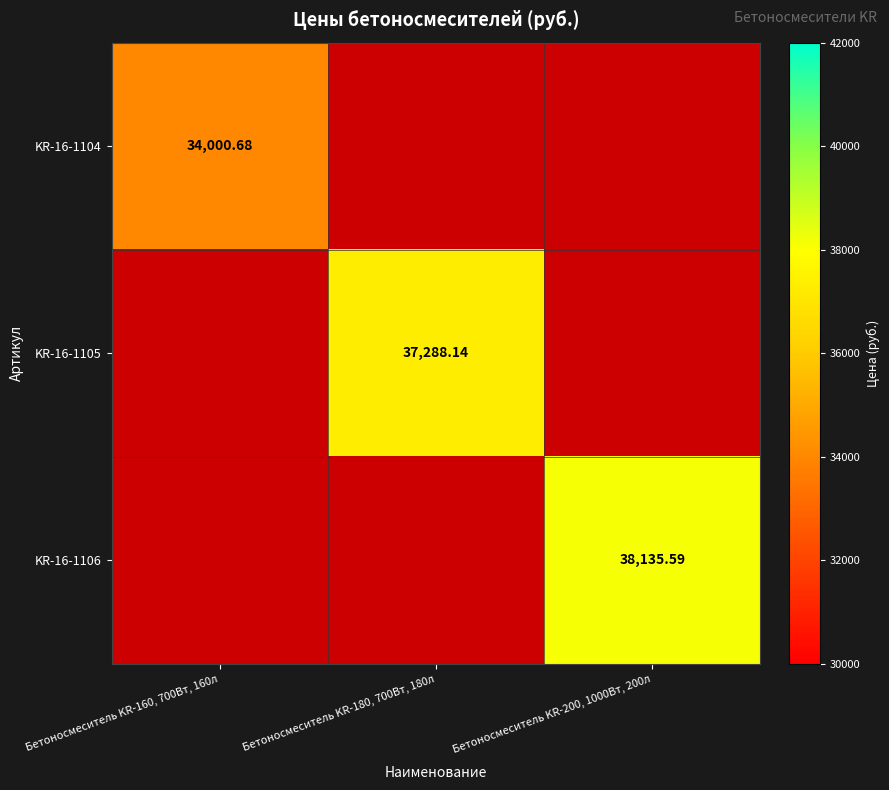

Is the value of KR-16-1104 at Бетоносмеситель KR-160, 700Вт, 160л greater than the value of KR-16-1105 at Бетоносмеситель KR-180, 700Вт, 180л?

No